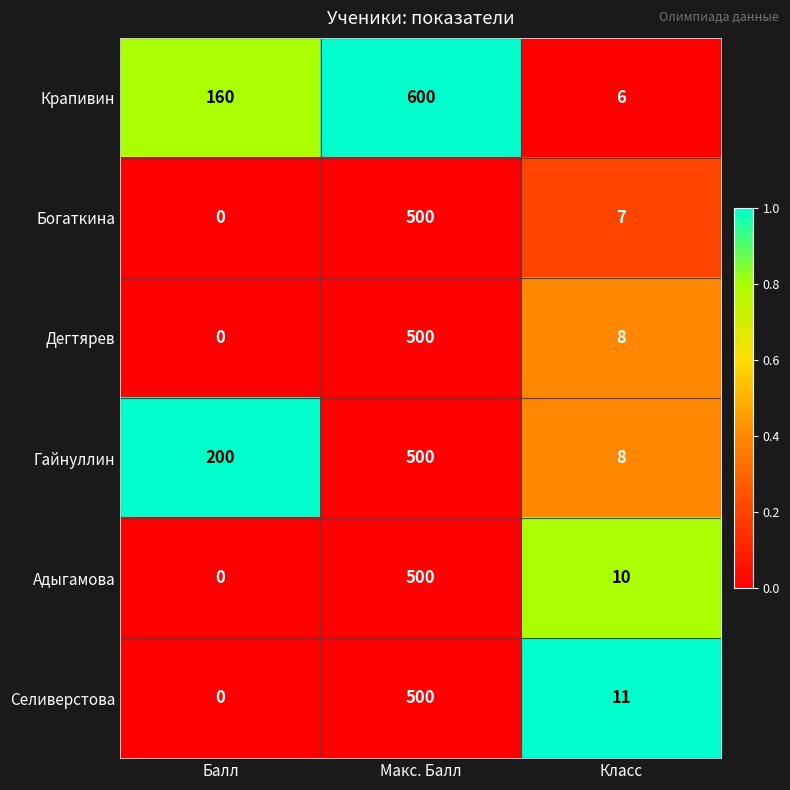

How many series are shown in this chart?

6